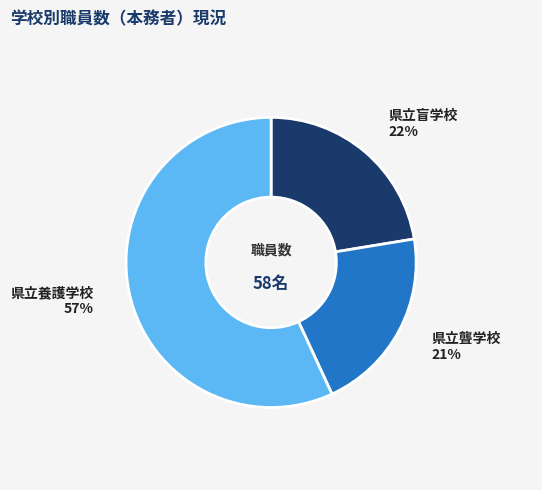

Is there a majority slice in this chart?

Yes